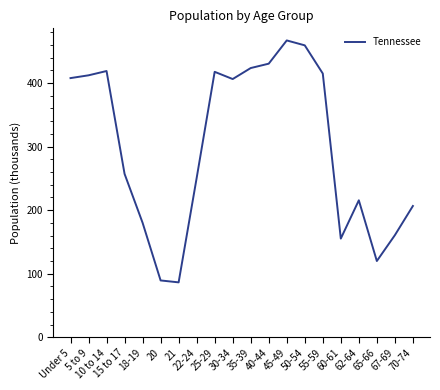

At which label is the value closest to 276?

15 to 17